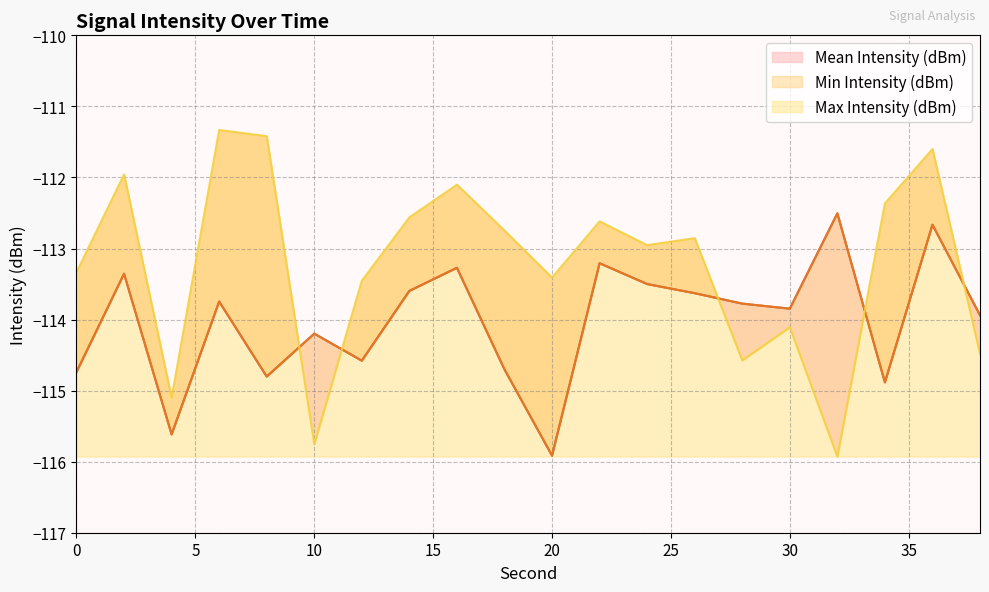

Is it true that Mean Intensity (dBm) equals -162.9 at 2?

False